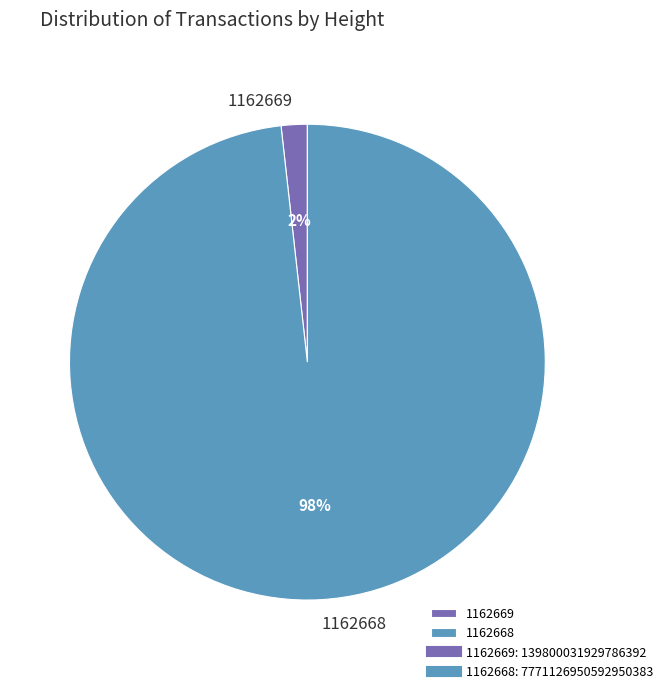

Is it true that 1162669 is 7% of the pie?

False